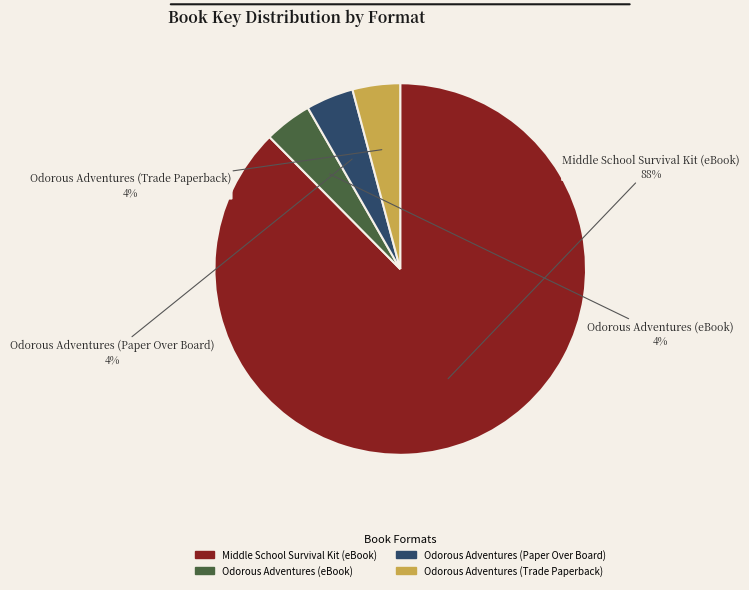

How many slices are in this pie chart?

4